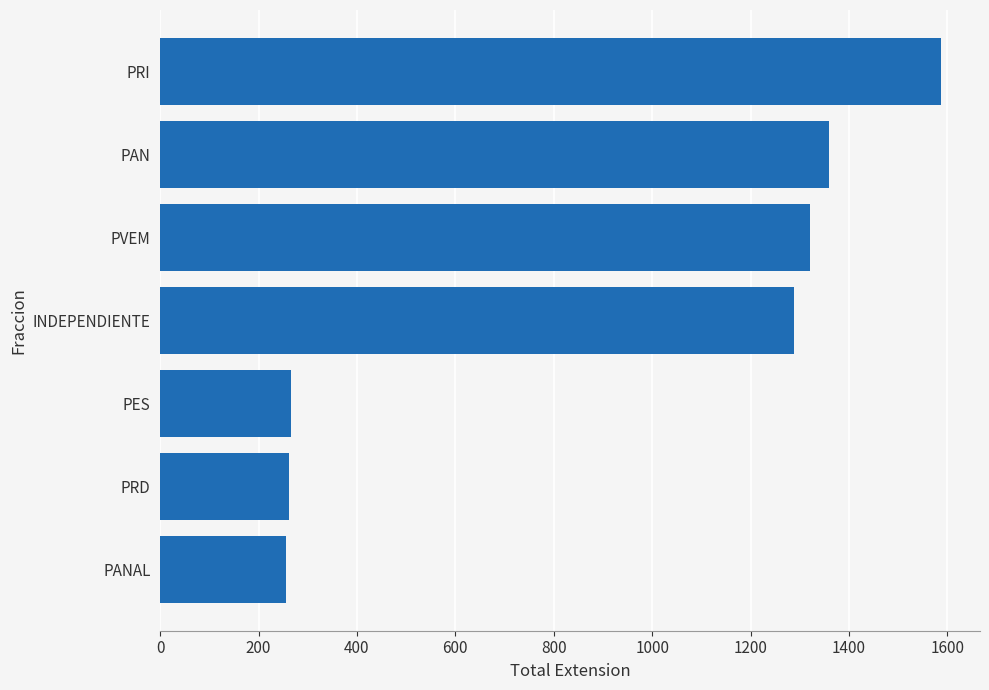

Are the bars grouped side by side (vs. stacked)?

No